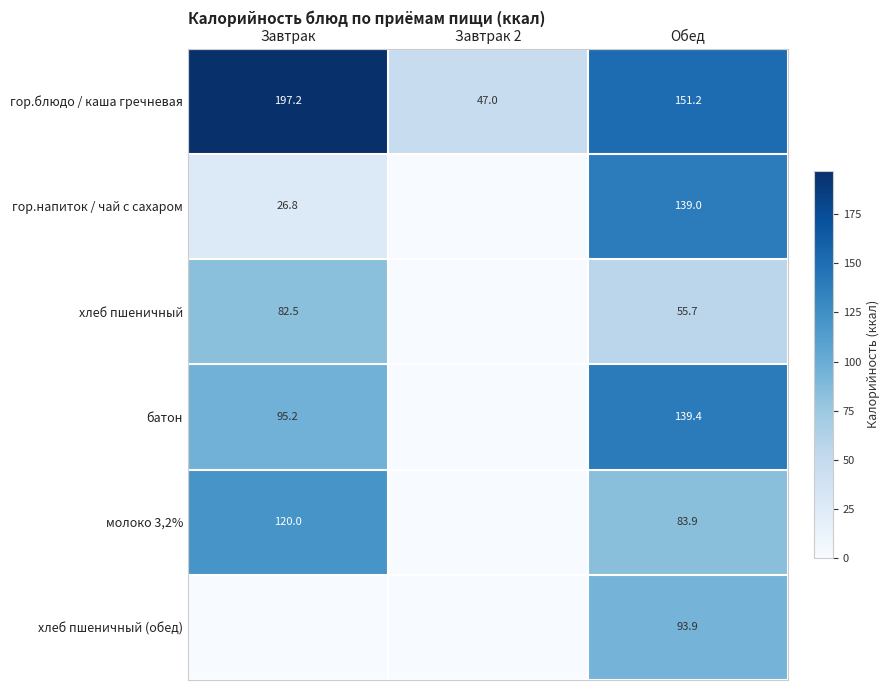

How many series are shown in this chart?

6